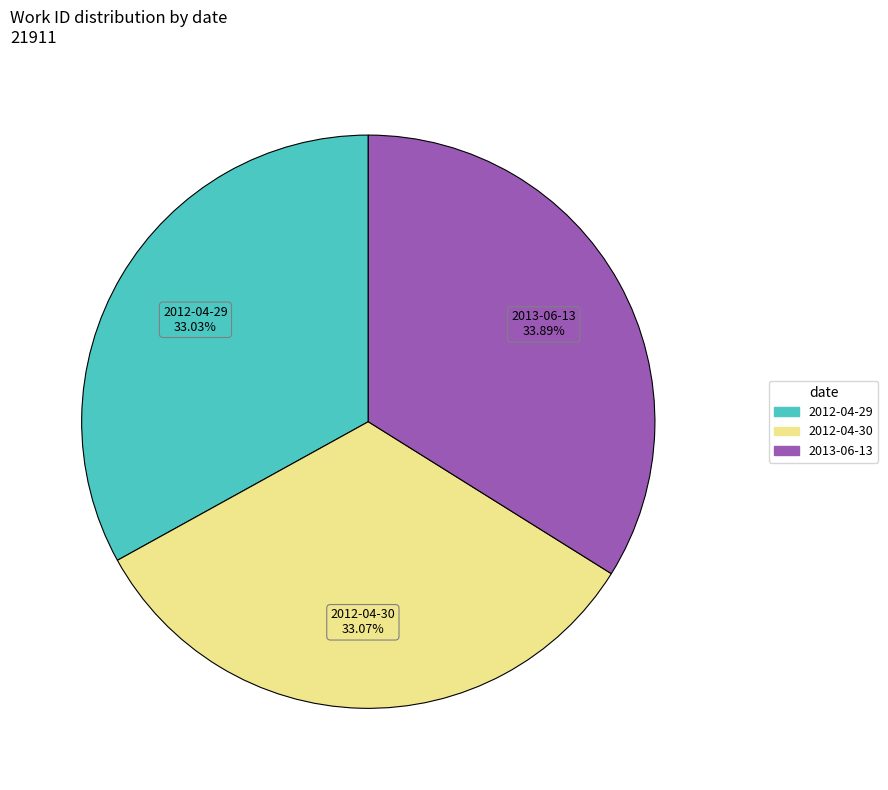

To the nearest percent, what is the difference between the largest and smallest slice percentages?

1%